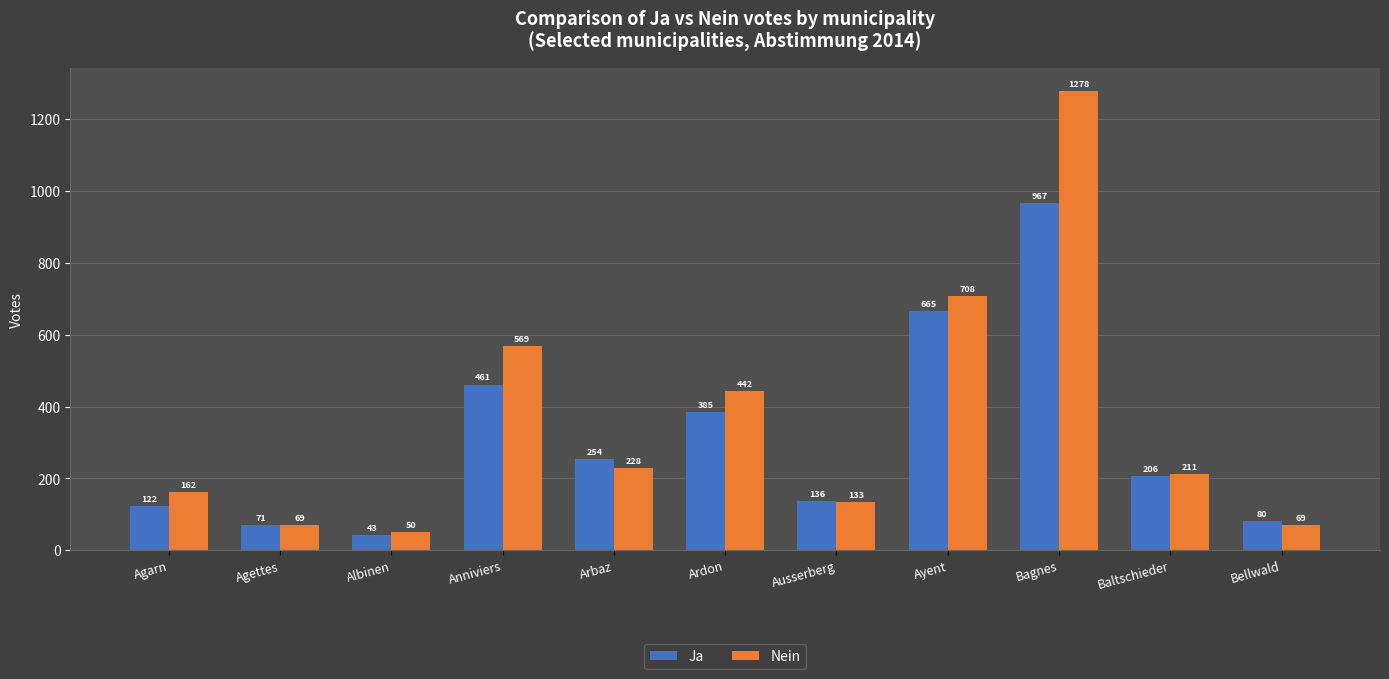

List the labels in order of Ja value, smallest first.

Albinen, Agettes, Bellwald, Agarn, Ausserberg, Baltschieder, Arbaz, Ardon, Anniviers, Ayent, Bagnes